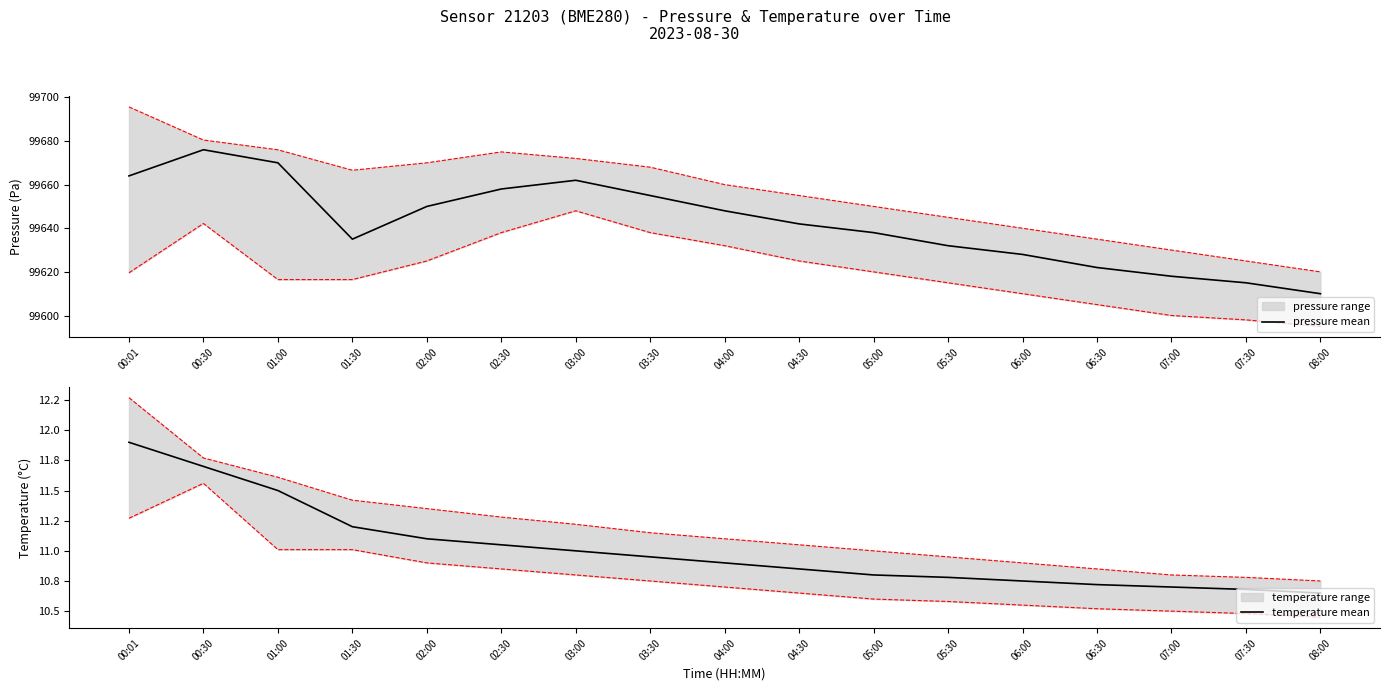

At which category is the sum across all series the highest?

00:30